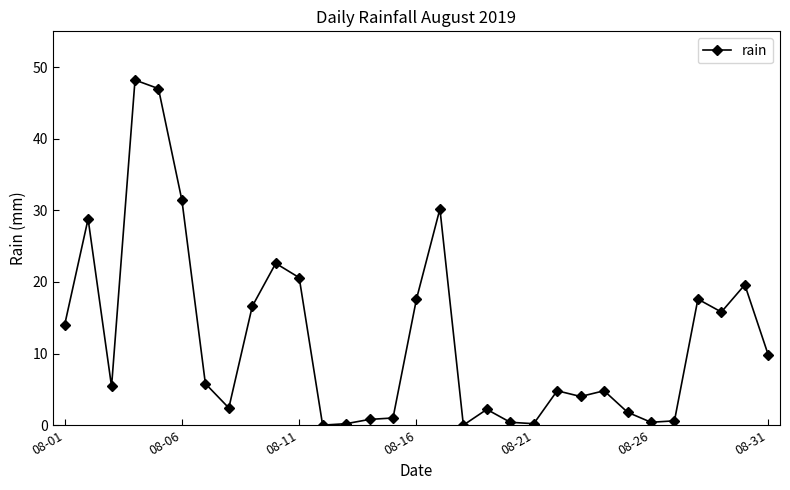

What is the difference between the second highest and minimum values?

47.0